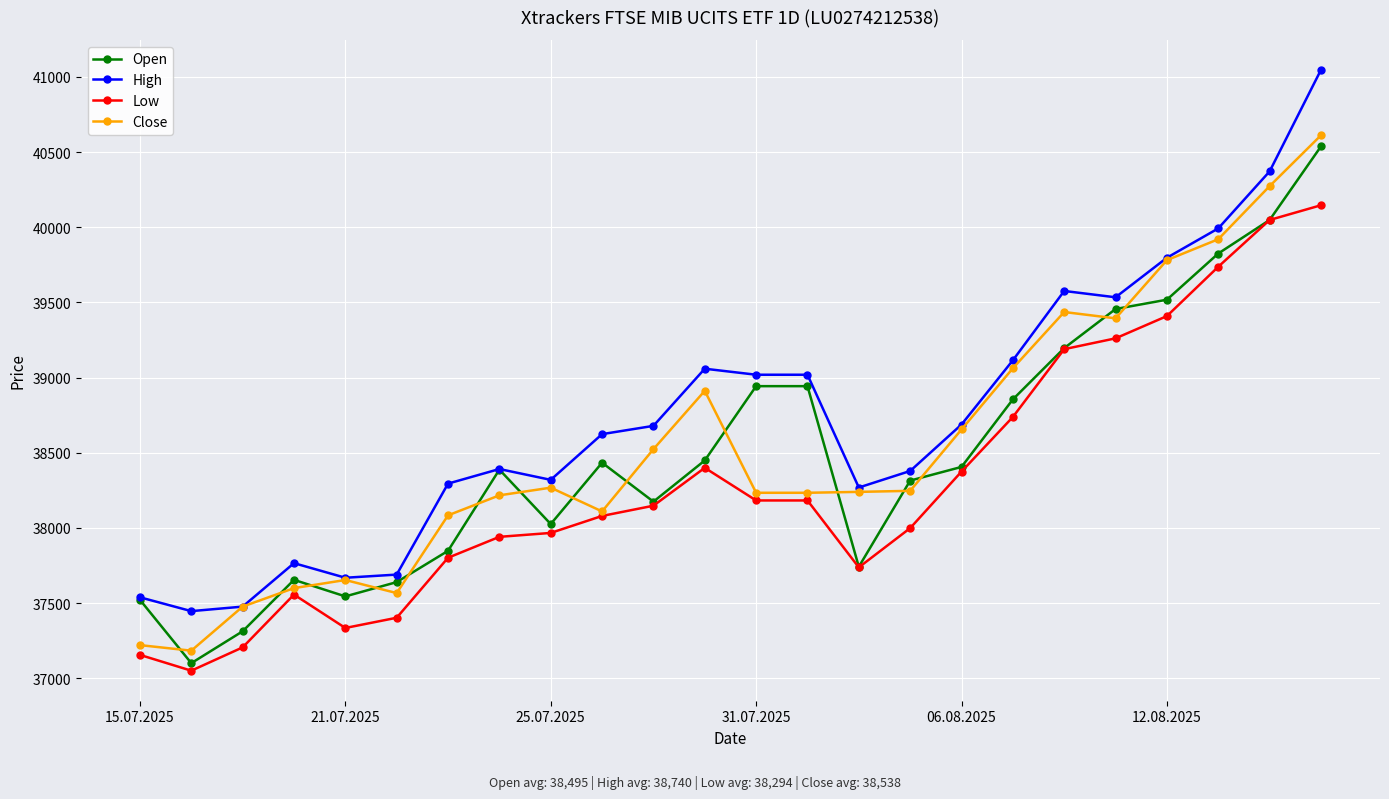

True or false: Low and High cross at least once.

False